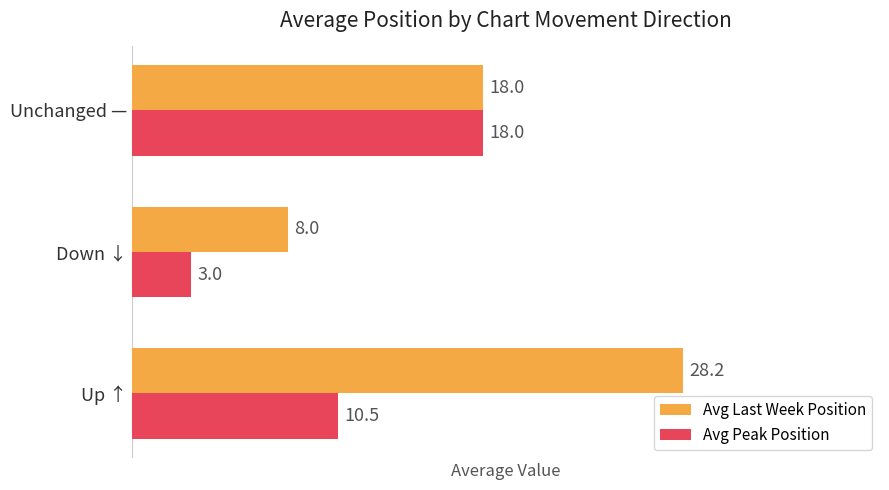

What is the average value of the Avg Last Week Position series?

18.1